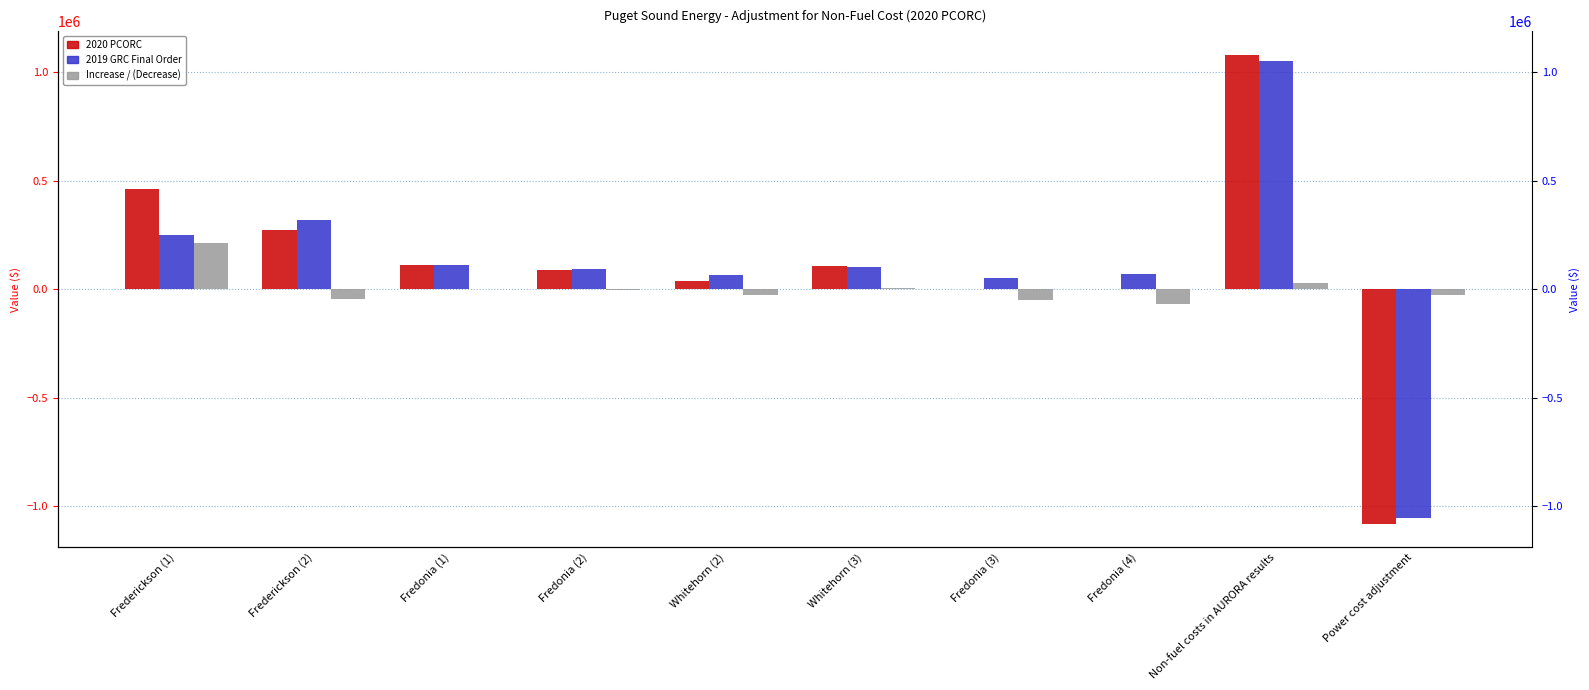

What value does the 2019 GRC Final Order series have at Fredonia (3)?

50839.3